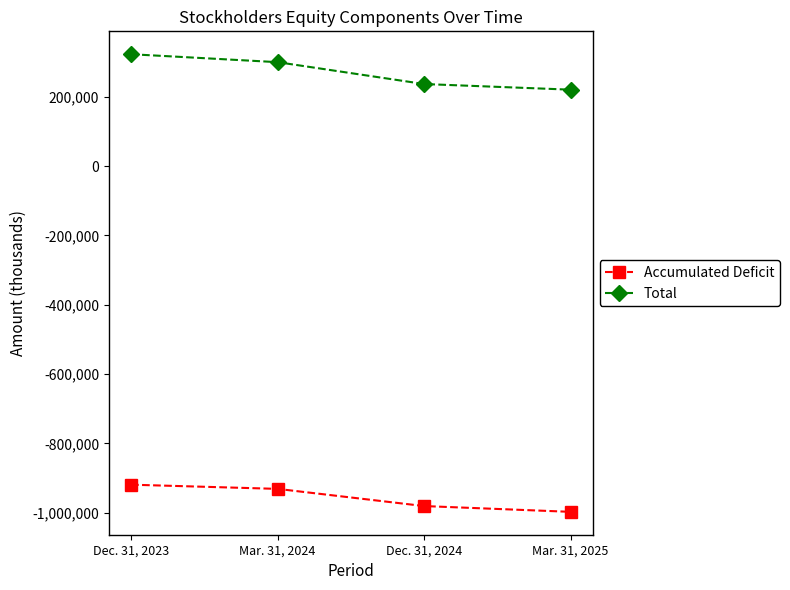

Between Dec. 31, 2023 and Dec. 31, 2024, which series saw the biggest shift?

Total